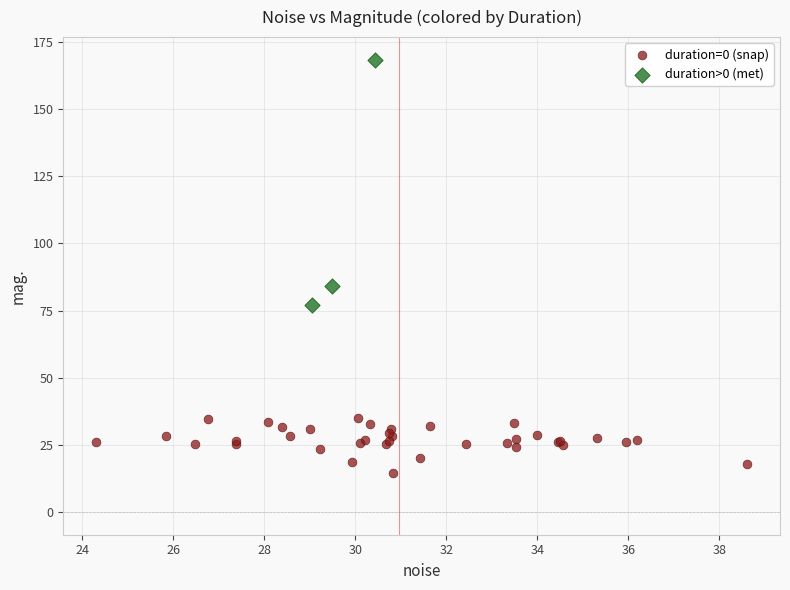

Which series has the largest Y range (max minus min)?

duration>0 (met)